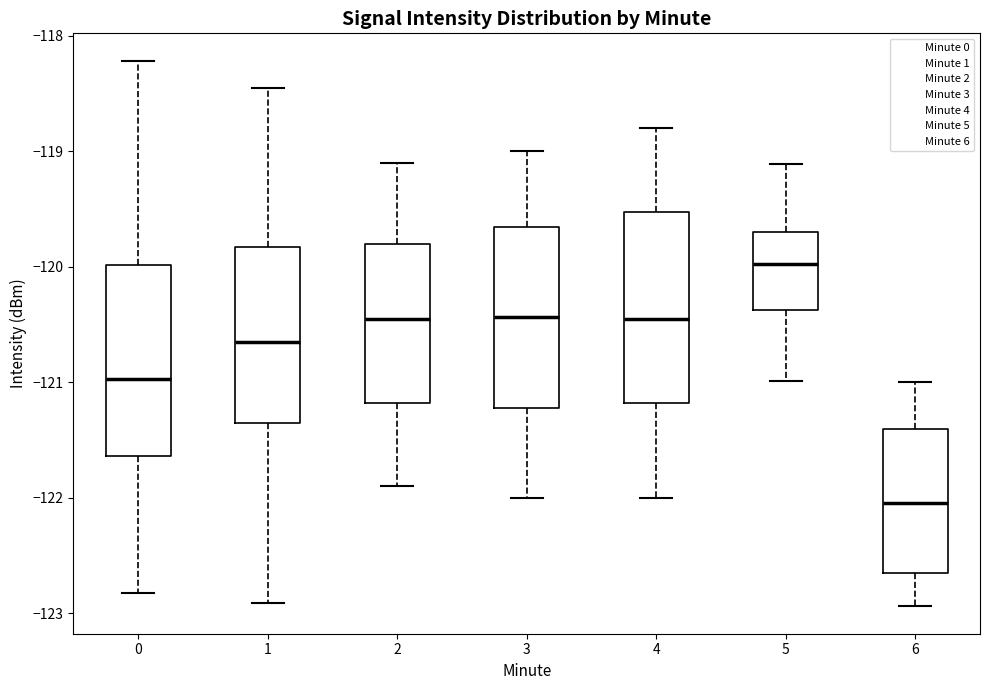

Reading left to right, read every box against the y-axis: the position of its median line, the range the box covers, and the ends of its whiskers. The values are not printed on the chart, so give them approximately, as read against the axis.

0: median -121.0, box -121.6 to -120.0, whiskers -122.8 to -118.2
1: median -120.6, box -121.3 to -119.8, whiskers -122.9 to -118.4
2: median -120.4, box -121.2 to -119.8, whiskers -121.9 to -119.1
3: median -120.4, box -121.2 to -119.7, whiskers -122.0 to -119.0
4: median -120.4, box -121.2 to -119.5, whiskers -122.0 to -118.8
5: median -120.0, box -120.4 to -119.7, whiskers -121.0 to -119.1
6: median -122.0, box -122.7 to -121.4, whiskers -122.9 to -121.0